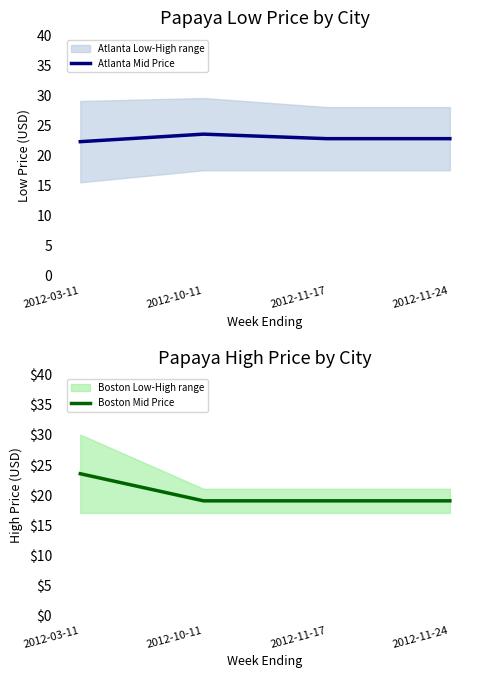

What is the minimum value for Atlanta Mid Price?

22.2